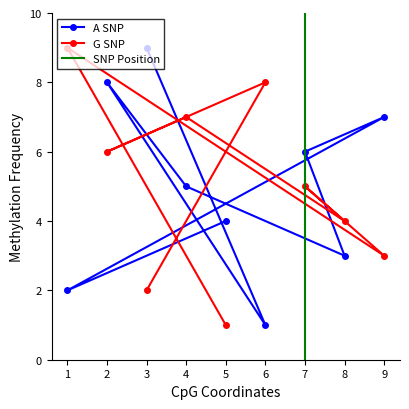

Which category has the lowest value in the G SNP series?

5